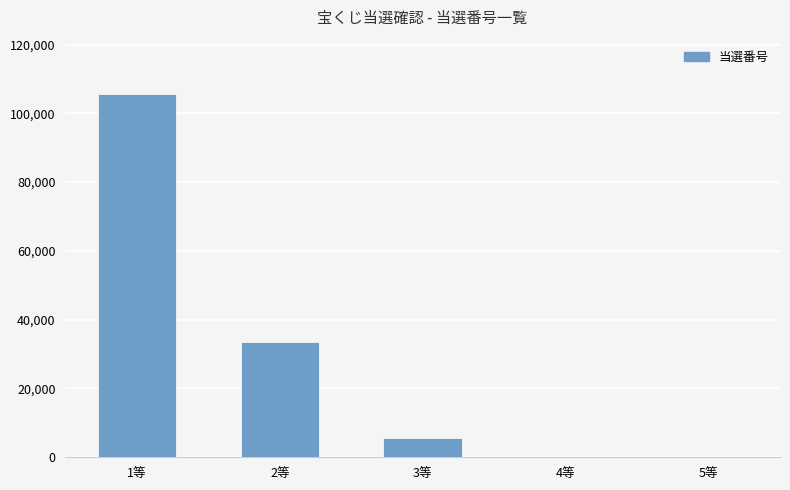

At which category does the chart reach its peak across all series?

1等